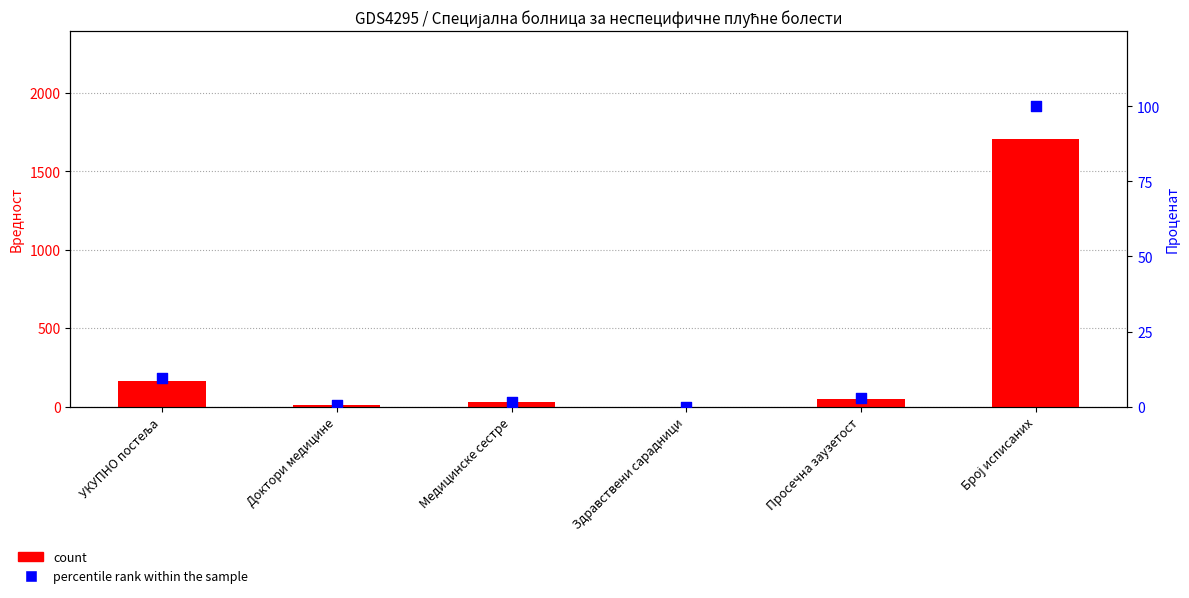

Which series contains the lowest Y value?

count